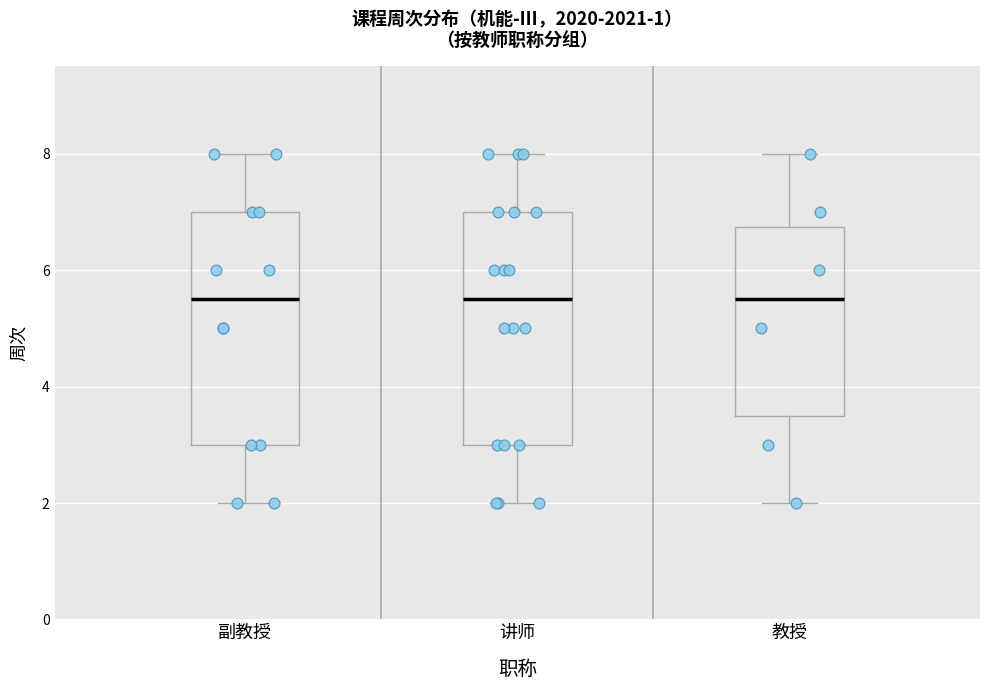

Where does the lower whisker of the box for 教授 end on the y-axis? The values are not printed on the chart, so give them approximately, as read against the axis.

2.0